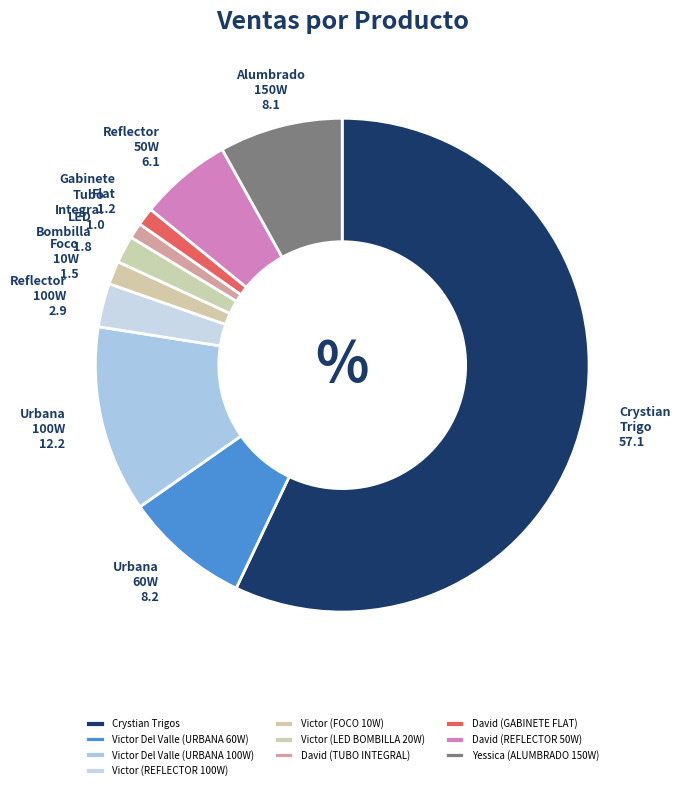

How many segments does this pie chart have?

10